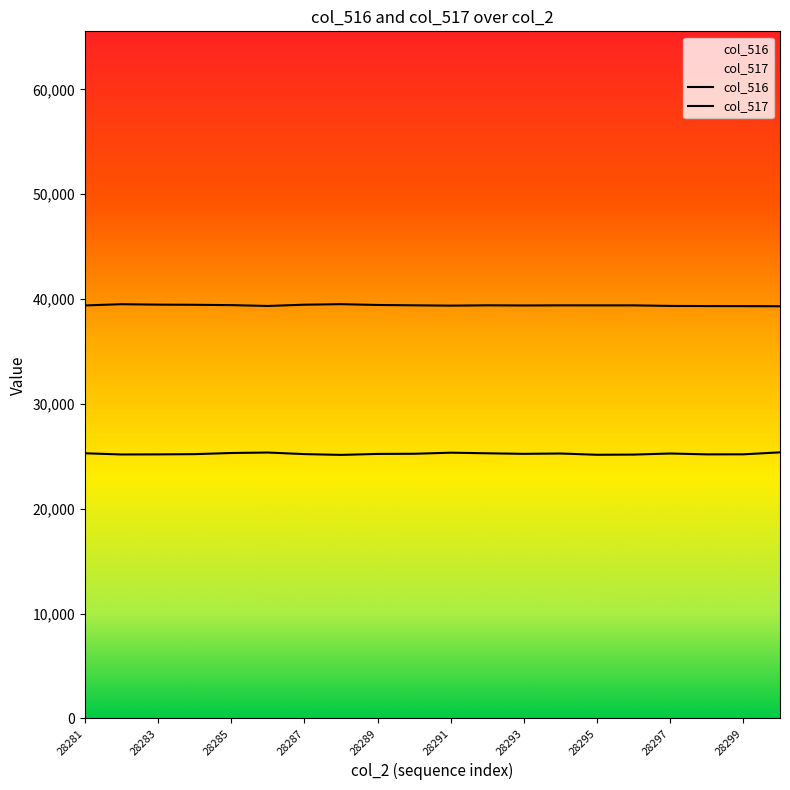

The col_516 series shows 25211 at 28287. True or false?

True